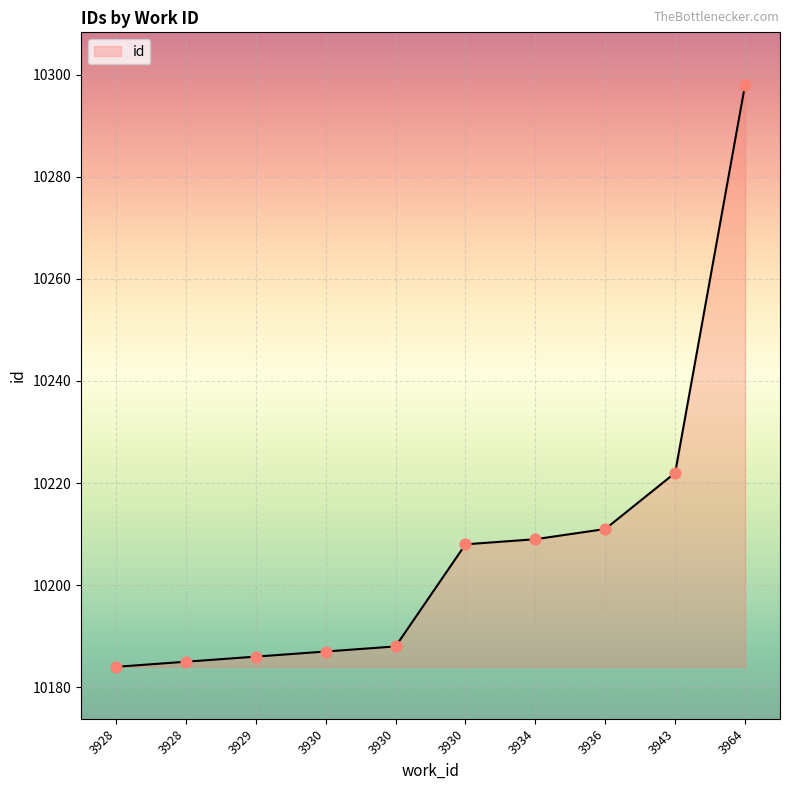

What is the change in value from 3928 to 3964?

+114